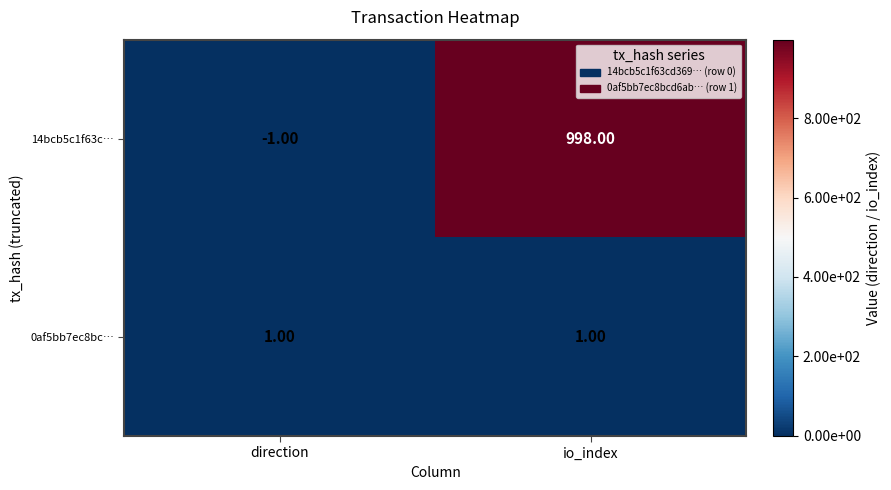

Rank the series by their average value, from highest to lowest.

14bcb5c1f63c…, 0af5bb7ec8bc…